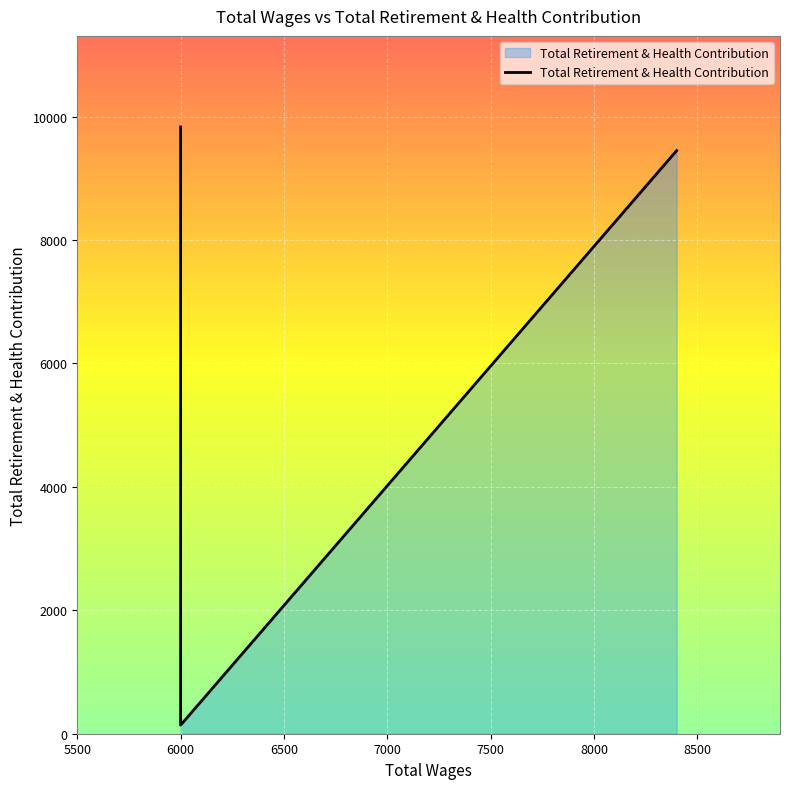

Rank the categories by value from lowest to highest.

6000.0, 6000.0, 6000.0, 8400.0, 6000.0